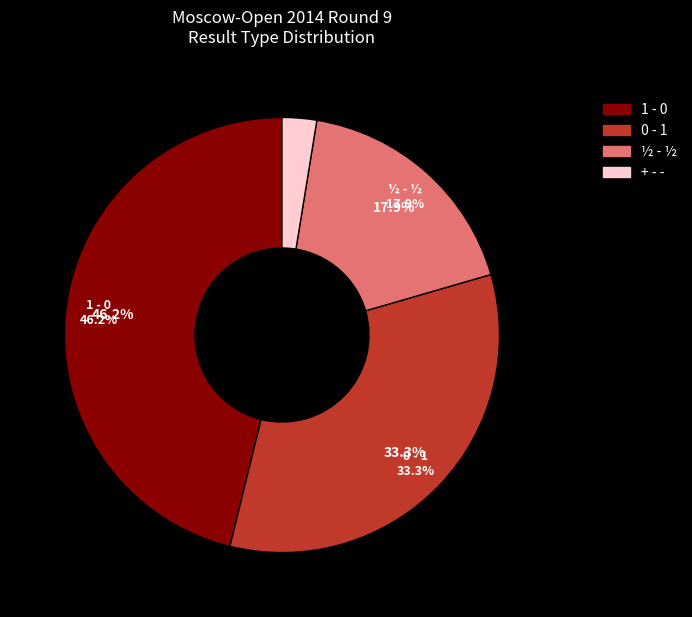

To the nearest percent, what is the combined percentage of ½ - ½ and 1 - 0?

64%